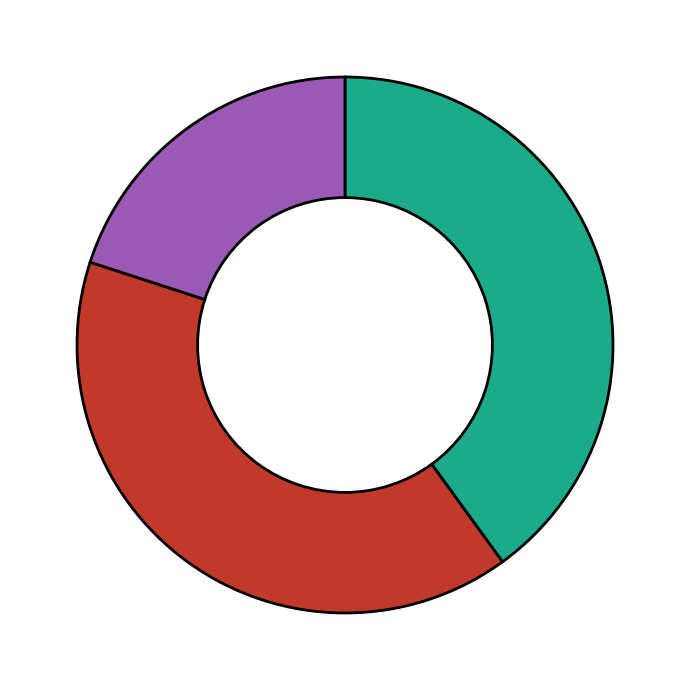

Is there a majority slice in this chart?

No